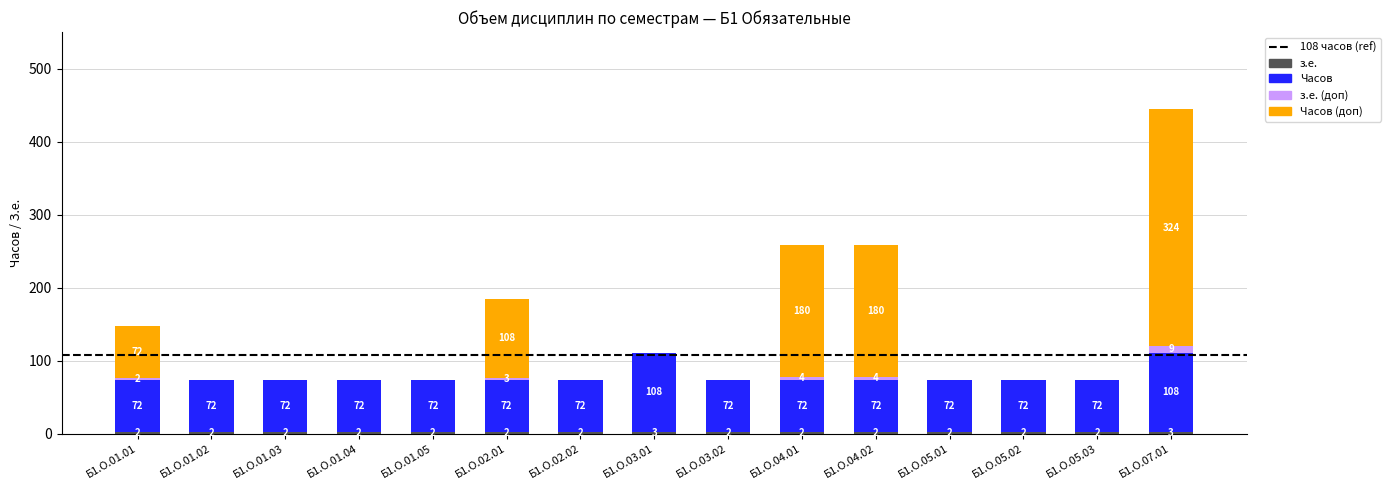

At which category is the sum across all series the highest?

Б1.О.07.01